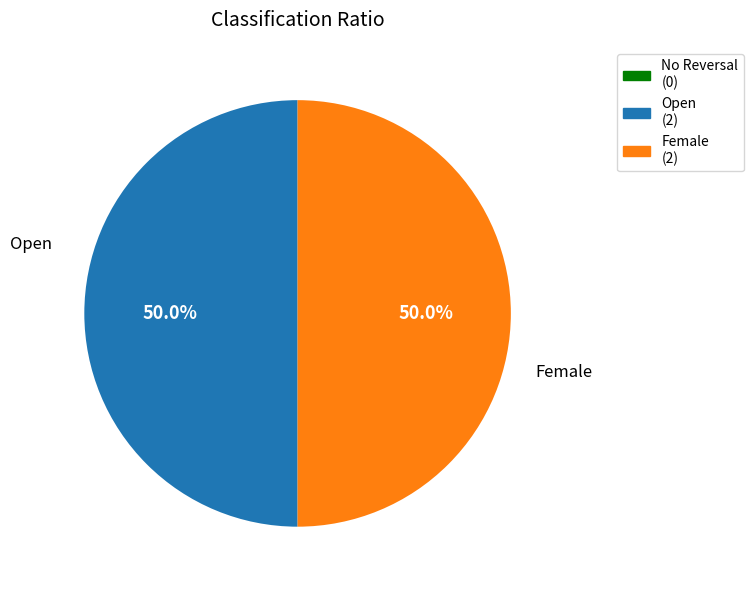

Count the number of slices in the pie.

2